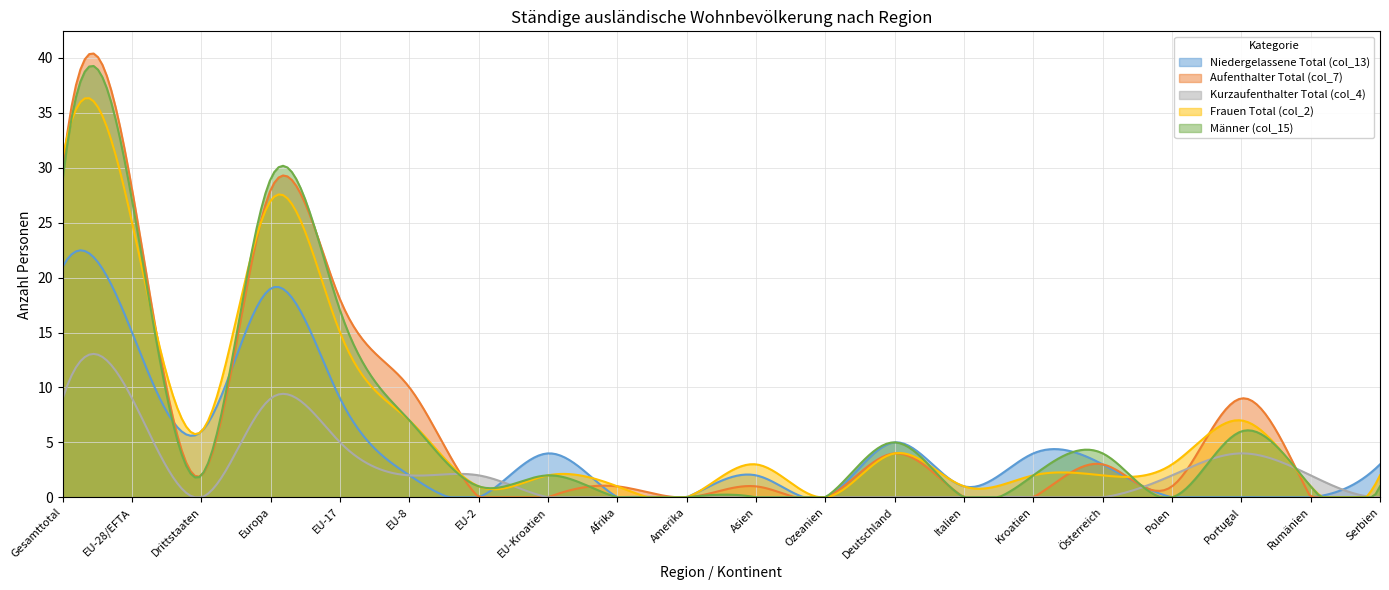

Which has a higher value, Serbien or EU-8?

Serbien